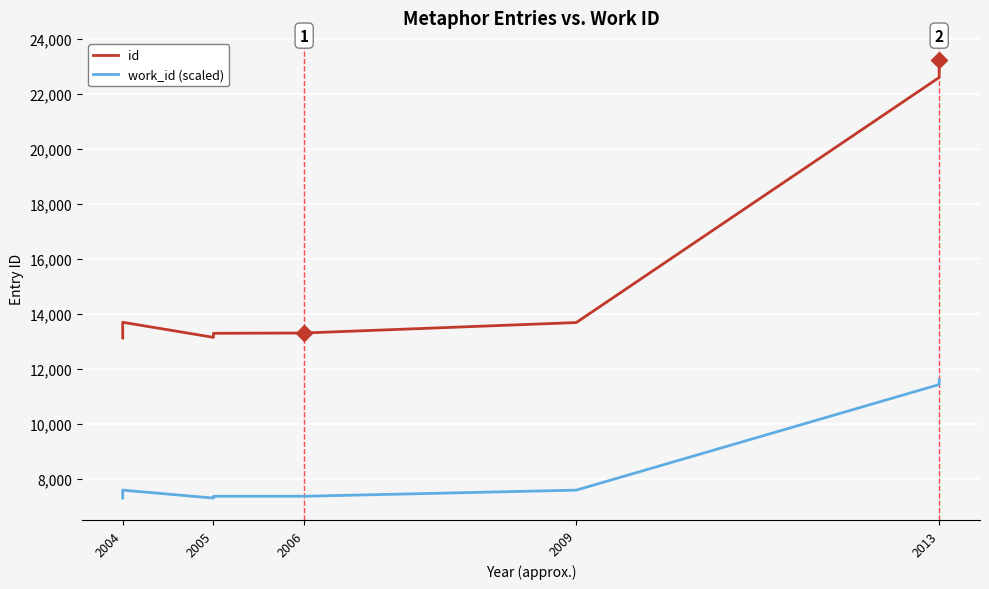

Is it true that id equals 17642.9 at 2006?

False